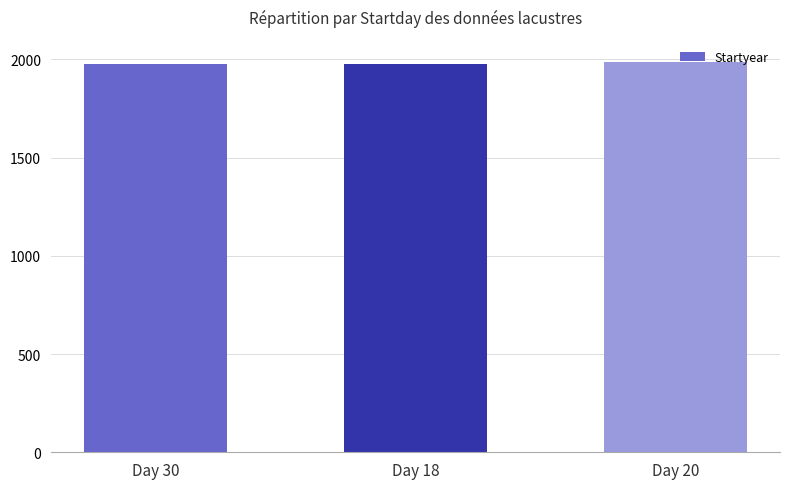

The chart shows a value of 3124 at Day 18. True or false?

False